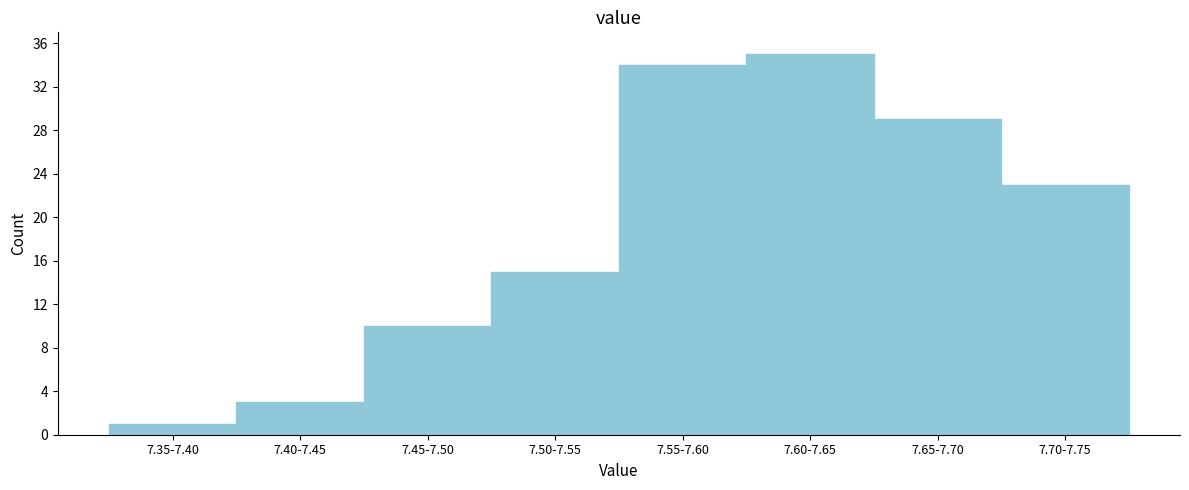

Reading left to right, extract all data points from this chart.

1	3	10	15	34	35	29	23